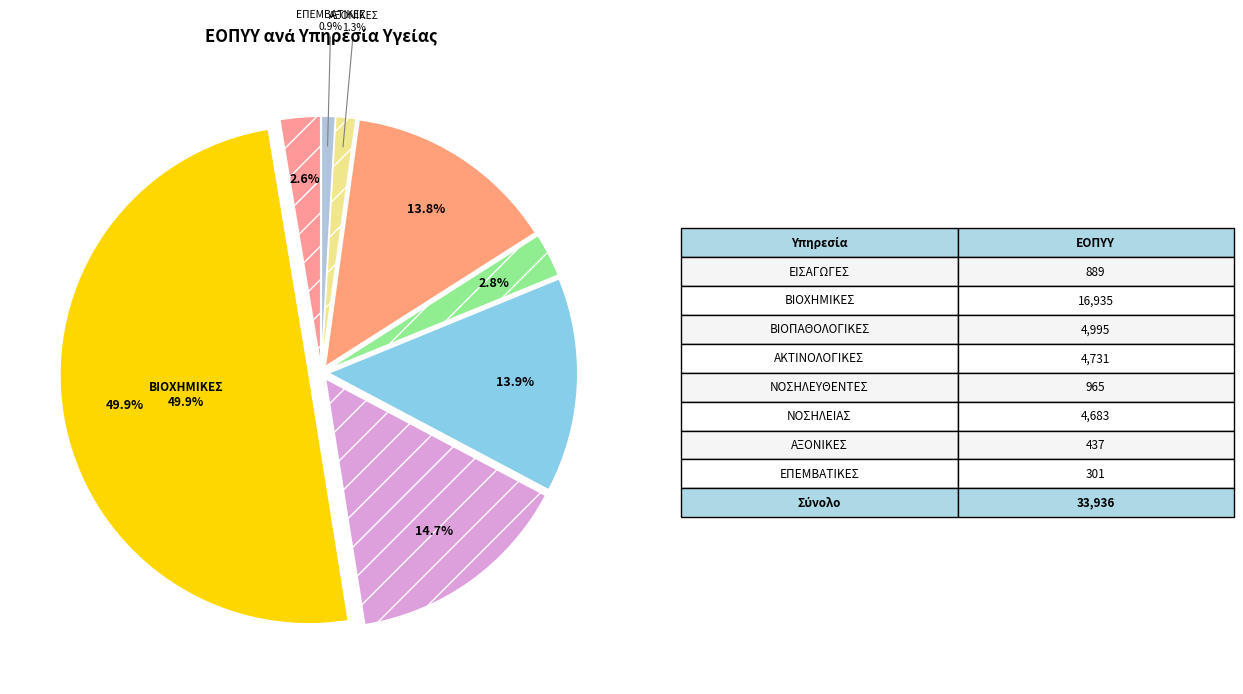

True or false: 2. ΑΡΙΘΜΟΣ ΝΟΣΗΛΕΥΘΕΝΤΩΝ accounts for 11% of the total.

False